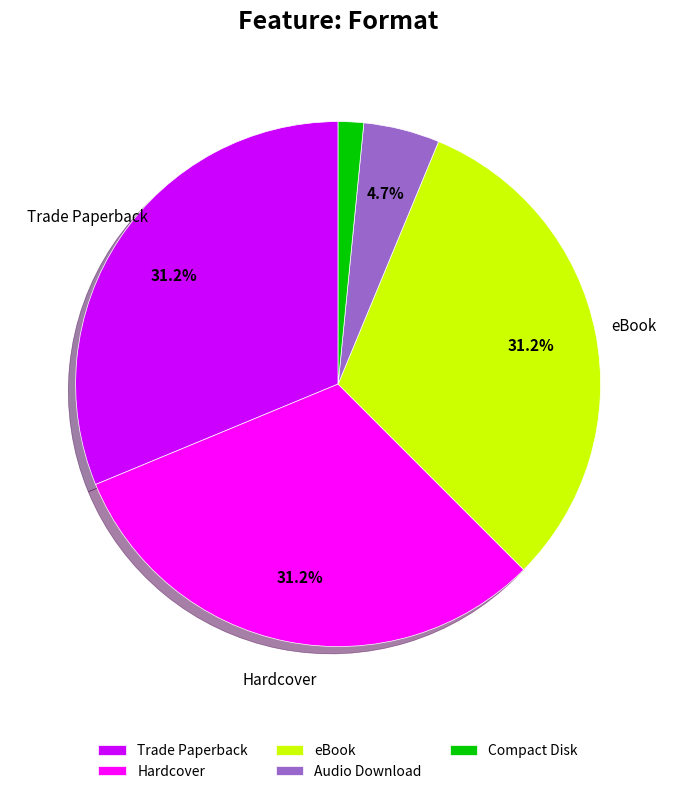

To the nearest percent, what percentage of the pie is eBook?

31%